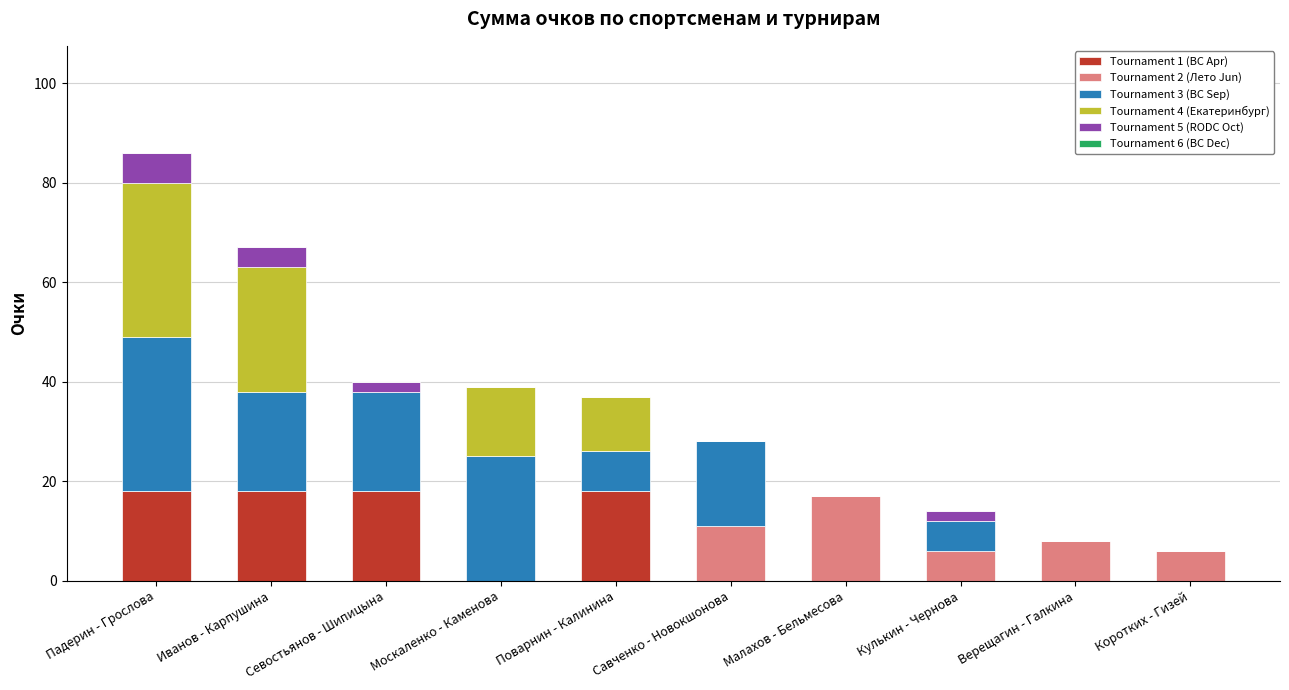

At which category is the sum across all series the highest?

Падерин - Грослова